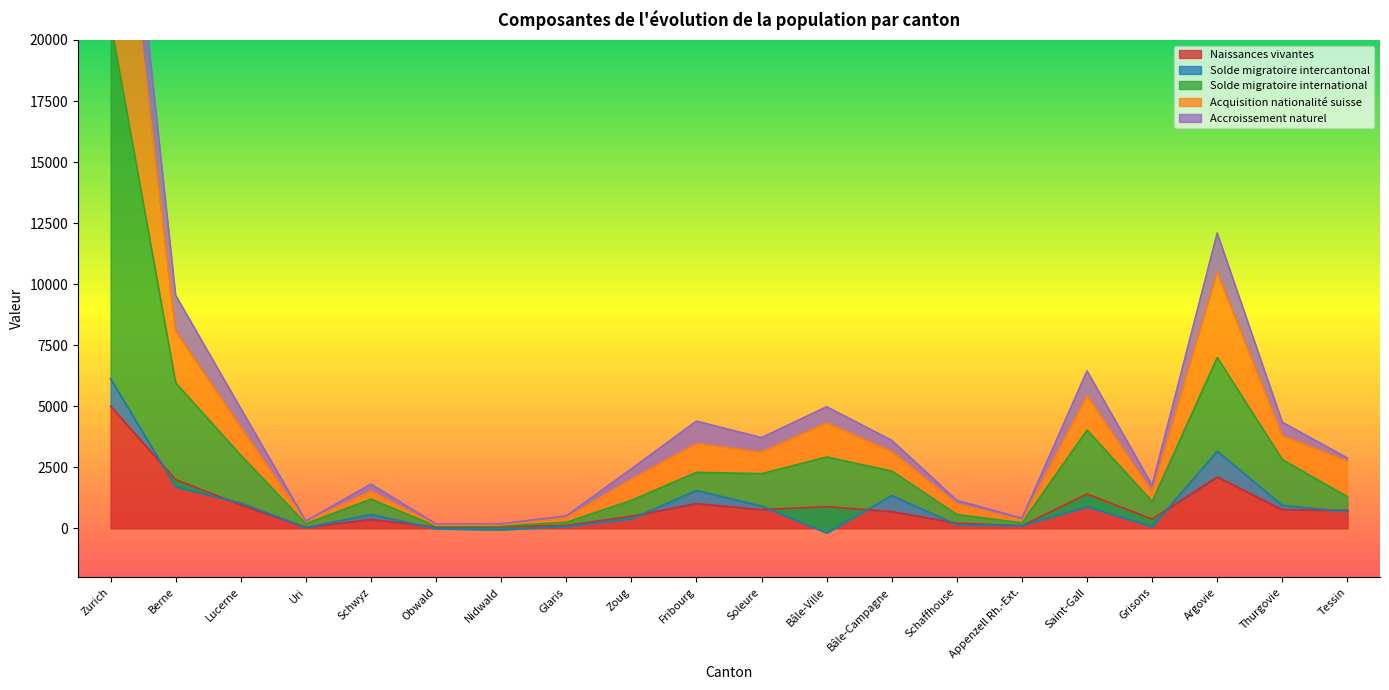

Between Berne and Zoug, which is larger?

Berne